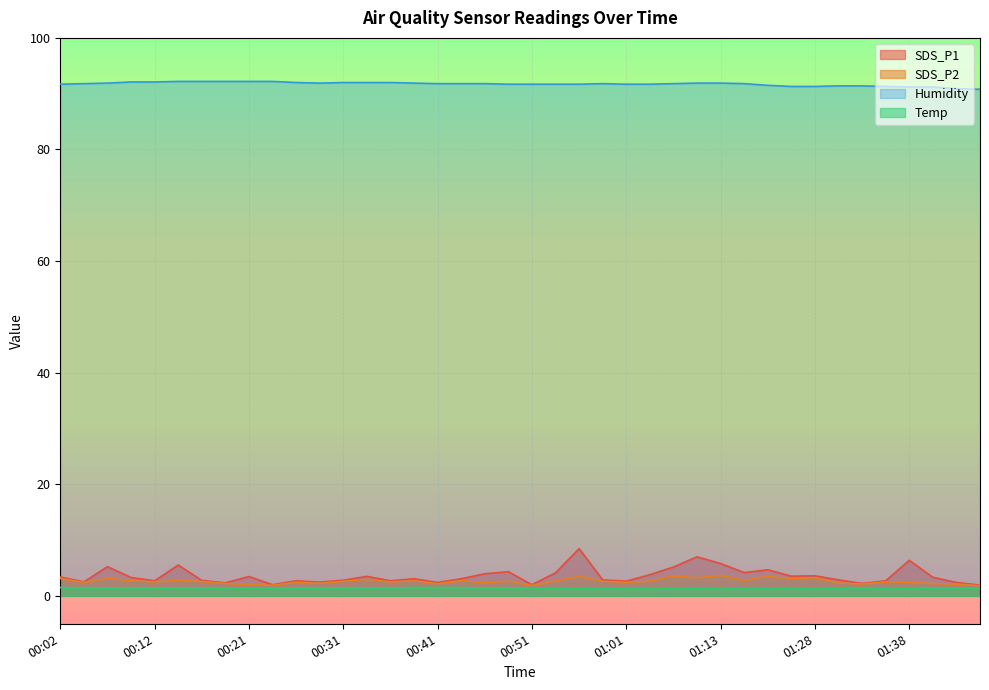

Where does the Humidity series first go above 91?

00:02